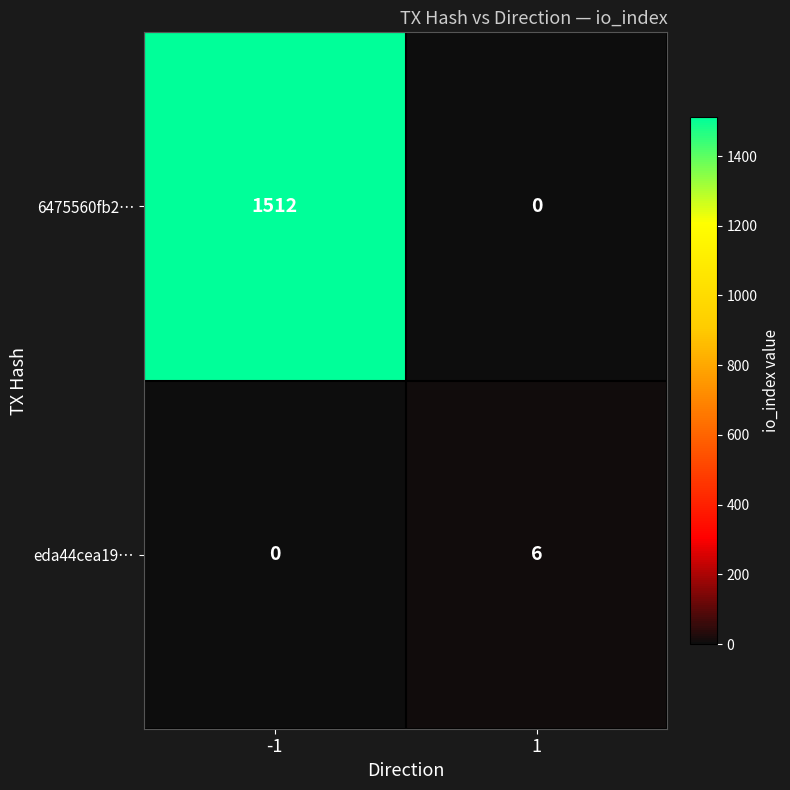

The value of 6475560fb2… at 1 is 0. True or false?

True